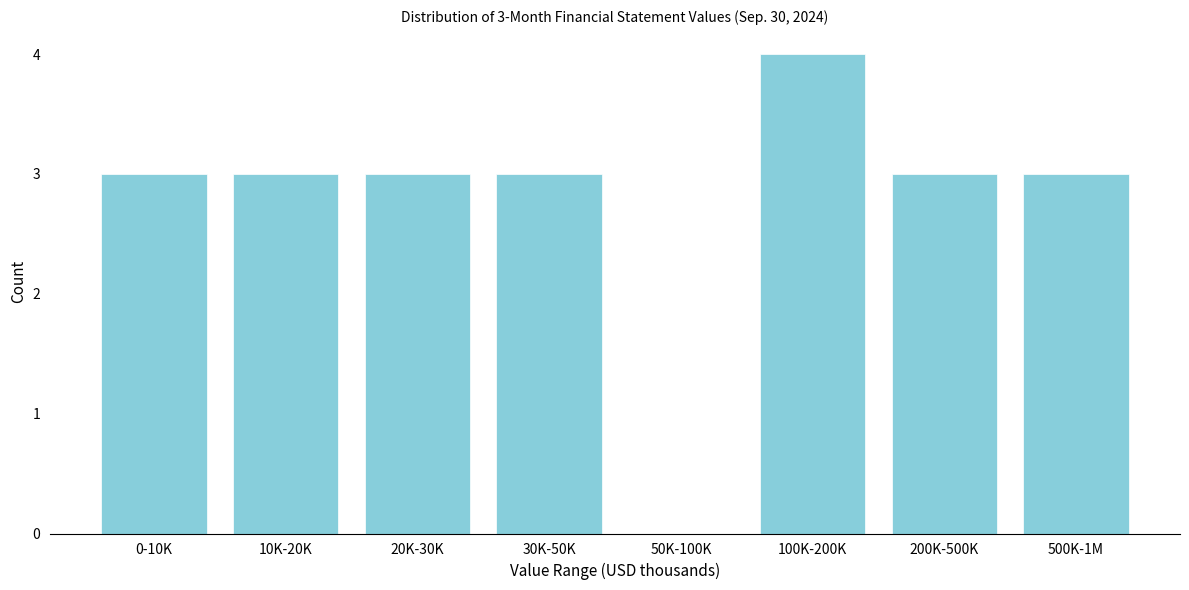

Reading left to right, transcribe all the data shown in this chart.

0-10K=3	10K-20K=3	20K-30K=3	30K-50K=3	50K-100K=0	100K-200K=4	200K-500K=3	500K-1M=3